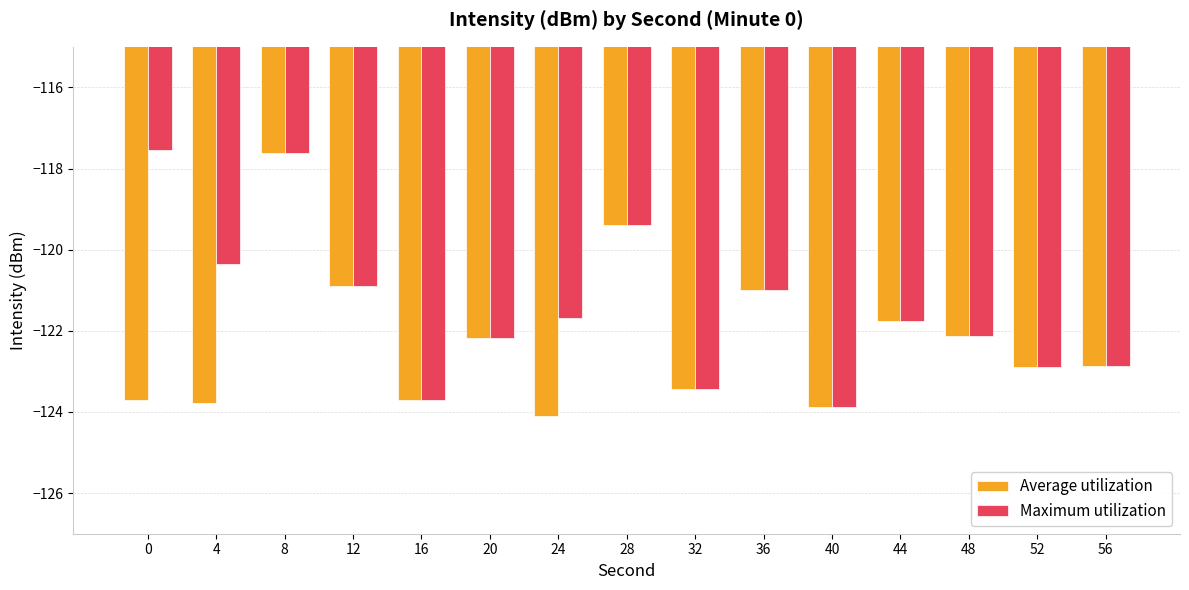

Where does the Average utilization series first go above -122?

8